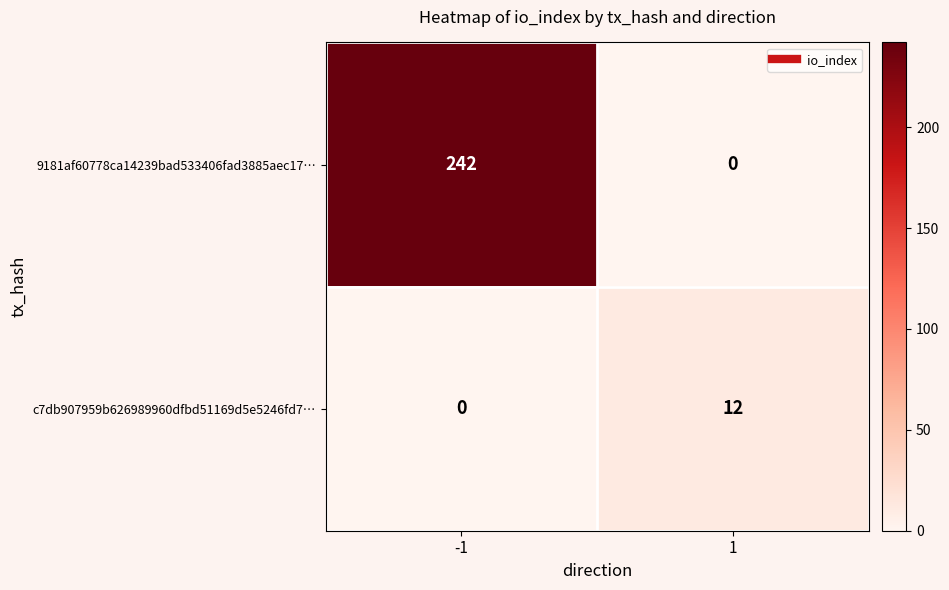

At which category is the sum across all series the highest?

-1